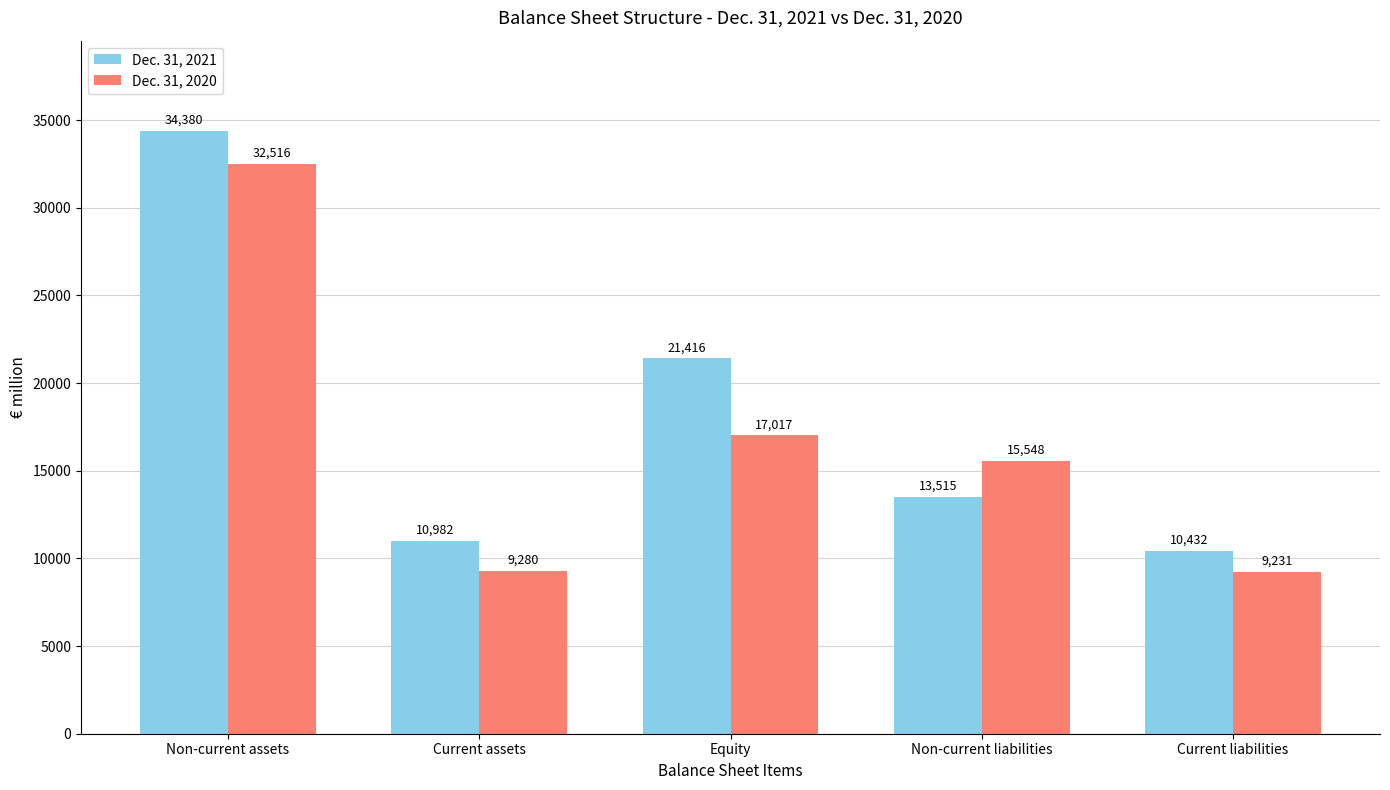

Which series has the widest spread of values?

Dec. 31, 2021